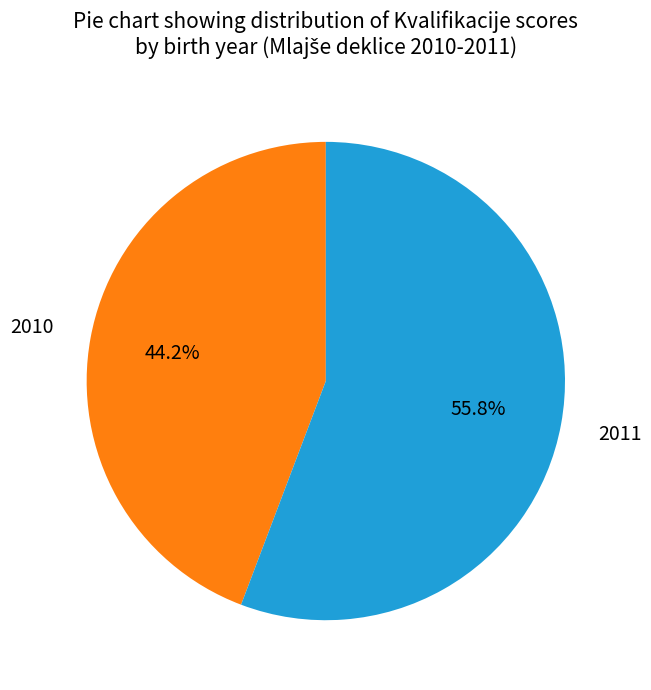

Does 2010 account for over 50% of the chart?

No